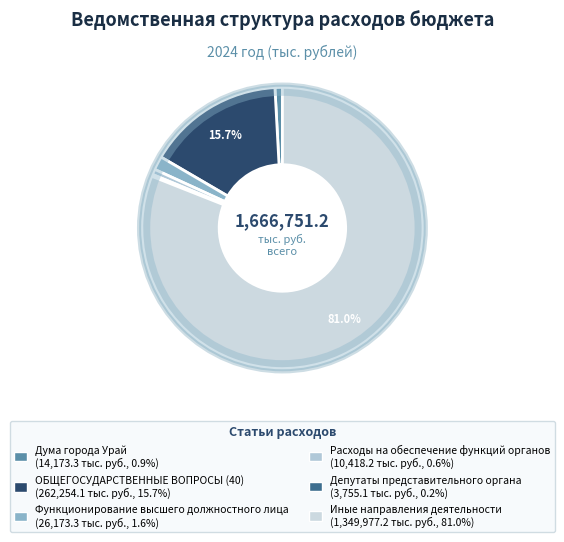

Is there a majority slice in this chart?

Yes